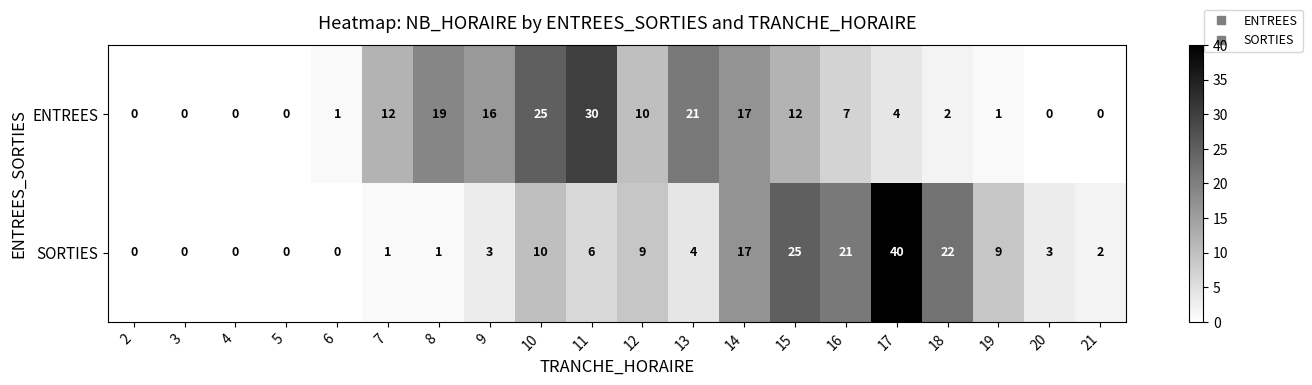

What is the difference between the SORTIES values at 17 and 11?

34